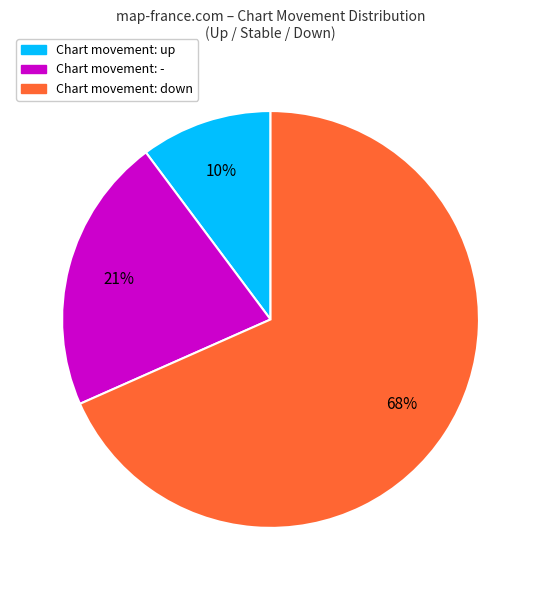

How many segments does this pie chart have?

3